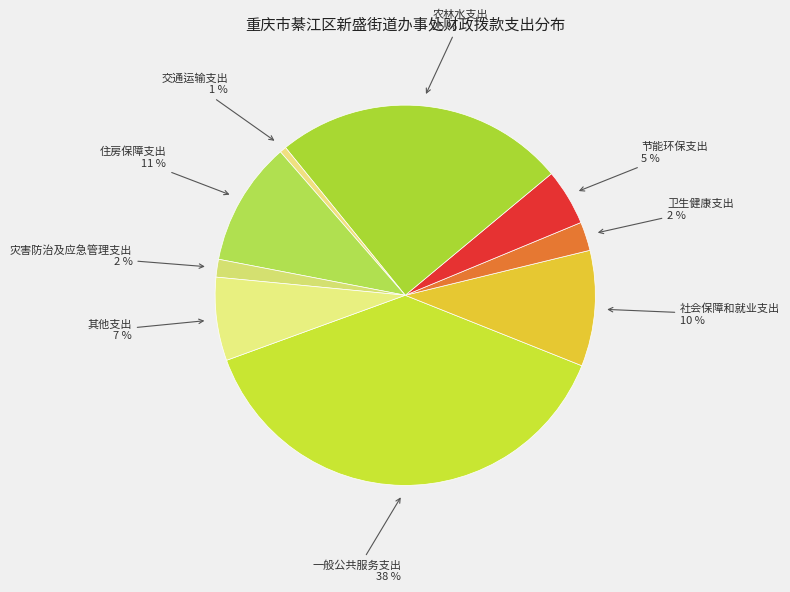

Is 住房保障支出 the majority of the pie?

No